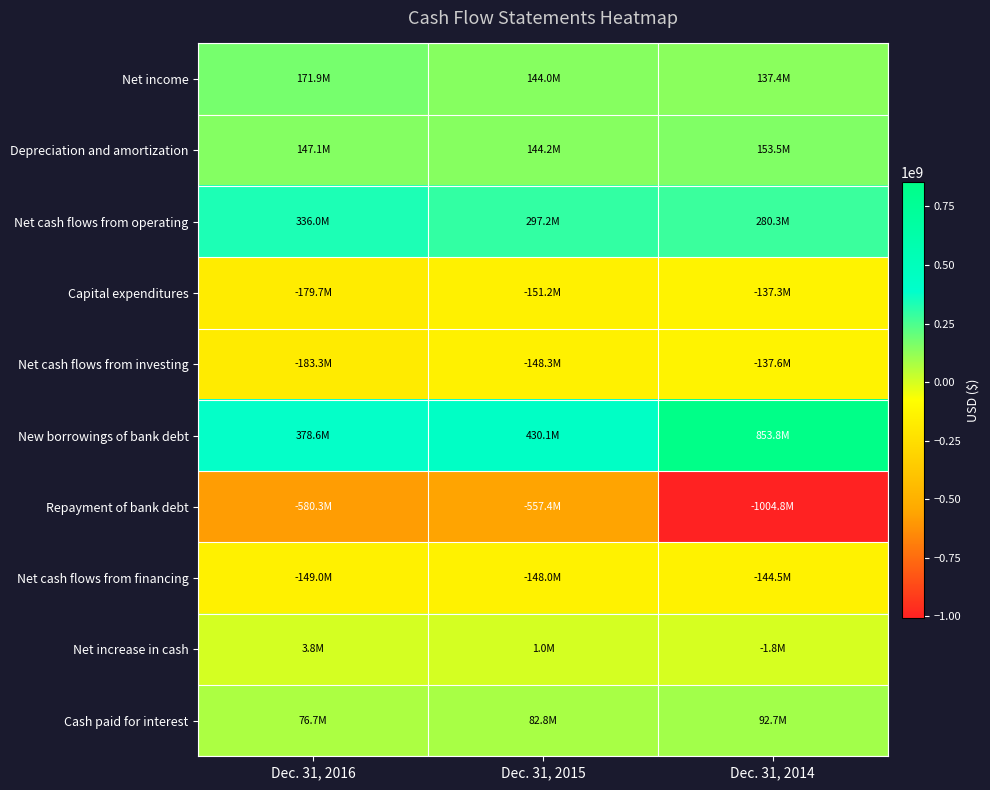

Which series has the widest spread of values?

New borrowings of bank debt